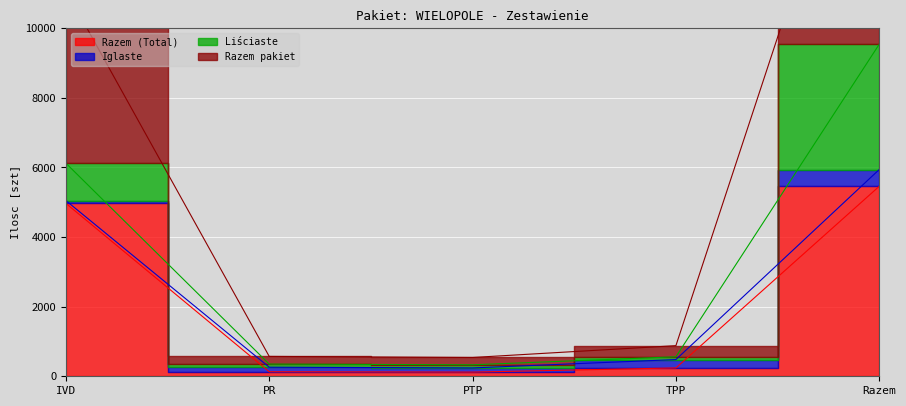

Between PR and PTP, which series saw the biggest shift?

Razem pakiet